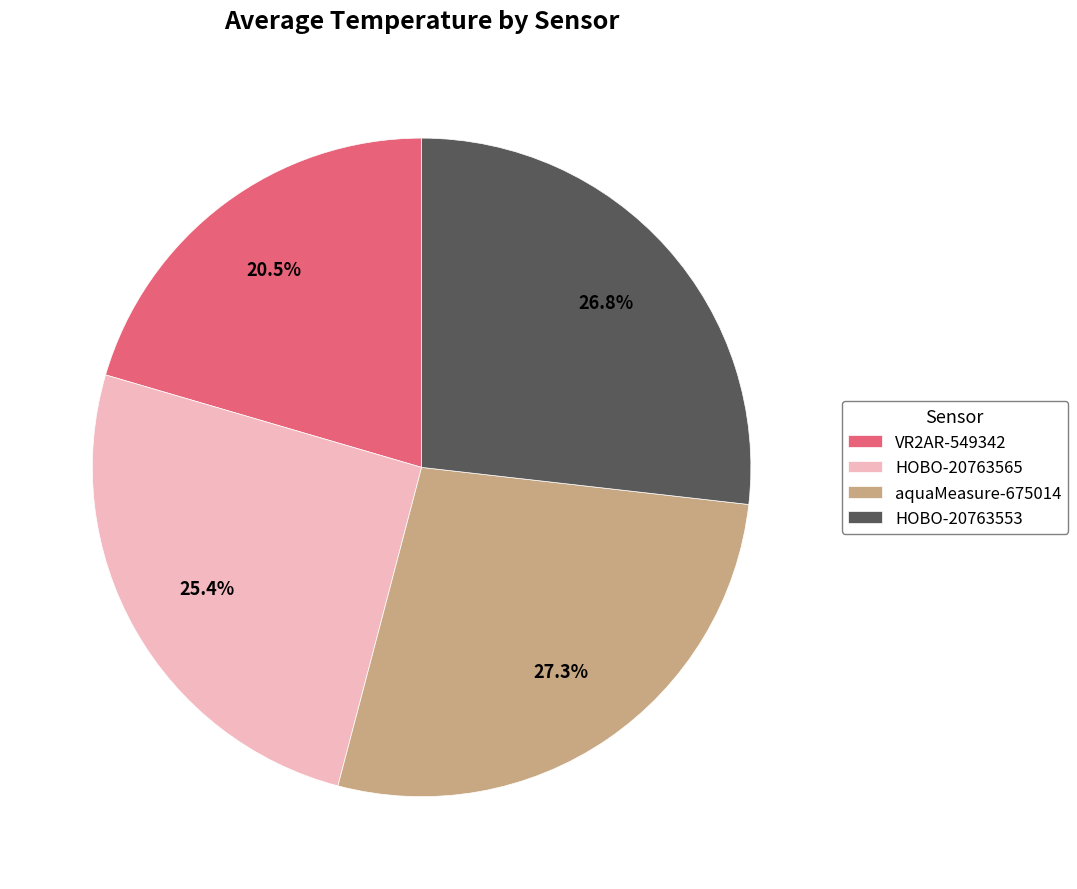

How many segments does this pie chart have?

4